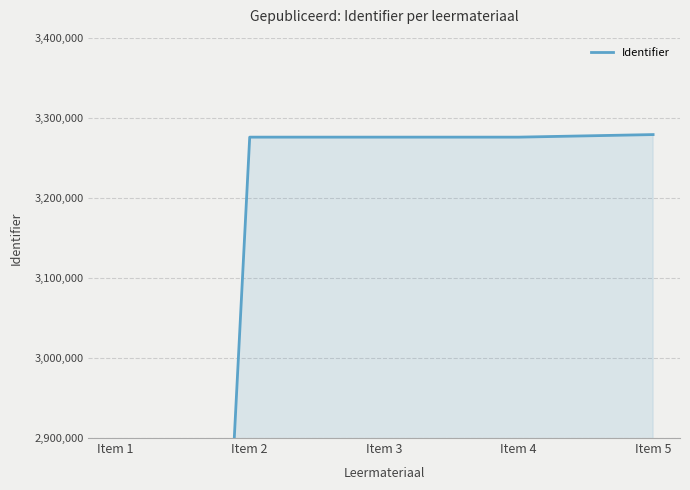

How many values are below 3275766?

2